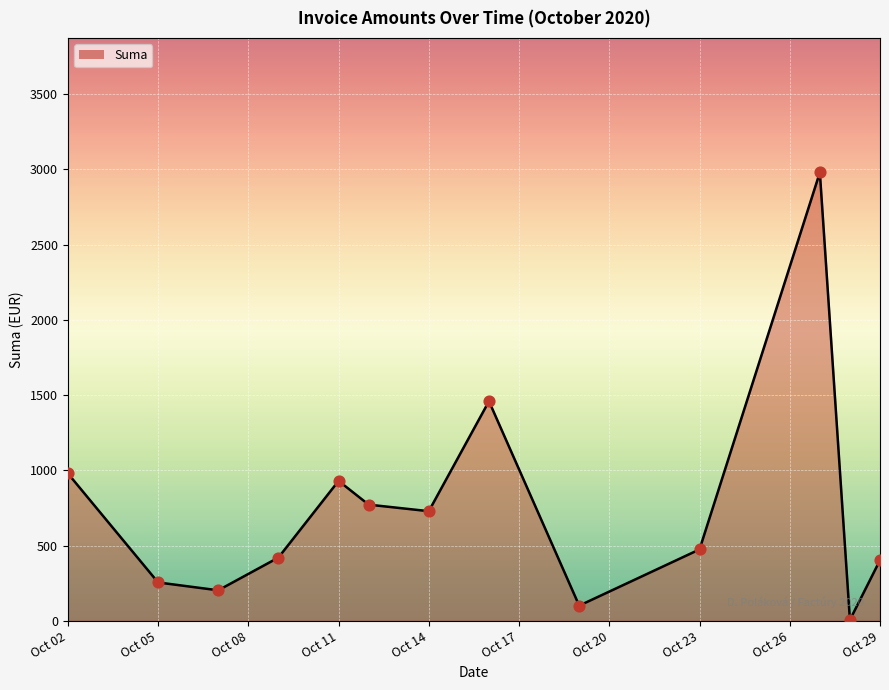

What is the difference between the maximum and minimum values?

2971.9